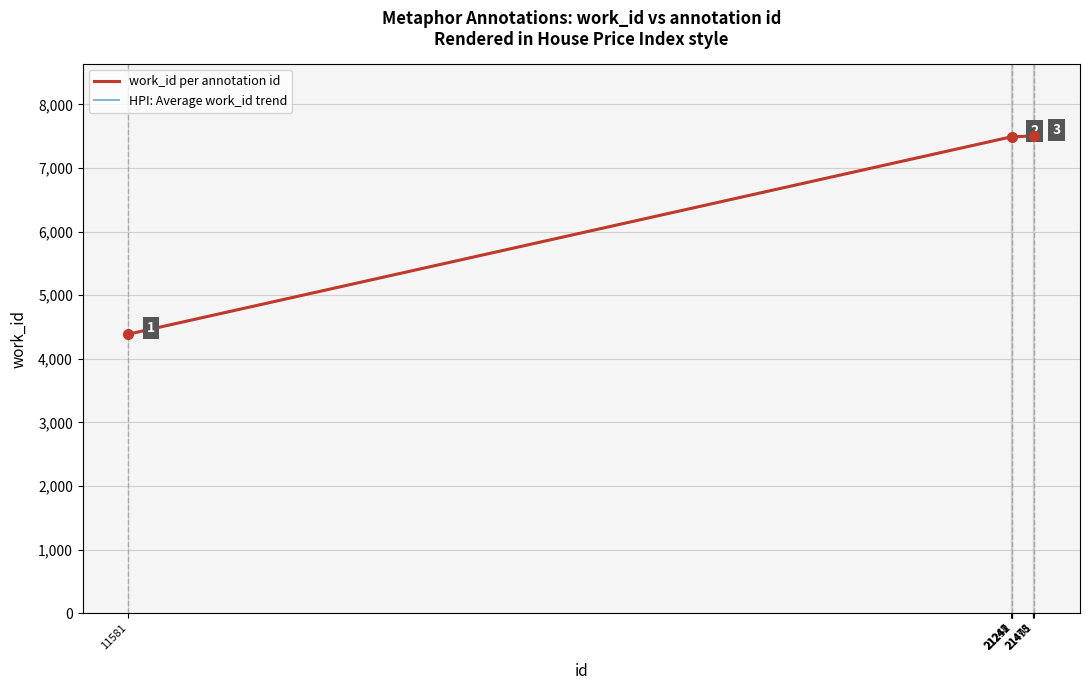

Does the chart have visible grid lines?

Yes